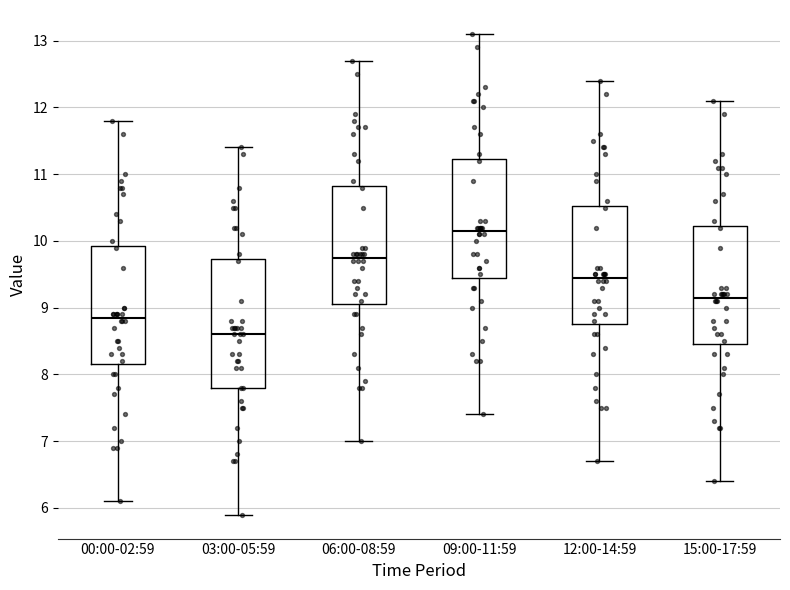

Reading left to right, read every box against the y-axis: the position of its median line, the range the box covers, and the ends of its whiskers. The values are not printed on the chart, so give them approximately, as read against the axis.

00:00-02:59: median 8.9, box 8.2 to 9.9, whiskers 6.1 to 11.8
03:00-05:59: median 8.6, box 7.8 to 9.7, whiskers 5.9 to 11.4
06:00-08:59: median 9.8, box 9.1 to 10.8, whiskers 7.0 to 12.7
09:00-11:59: median 10.2, box 9.5 to 11.2, whiskers 7.4 to 13.1
12:00-14:59: median 9.5, box 8.8 to 10.5, whiskers 6.7 to 12.4
15:00-17:59: median 9.2, box 8.5 to 10.2, whiskers 6.4 to 12.1